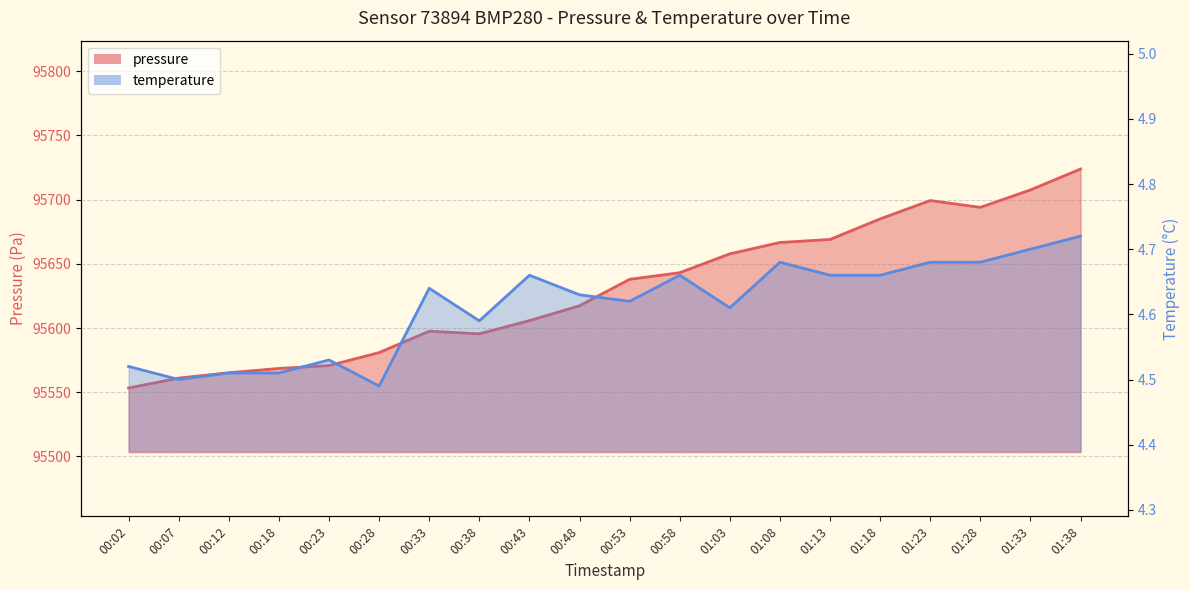

What is the average value of the temperature series?

4.6